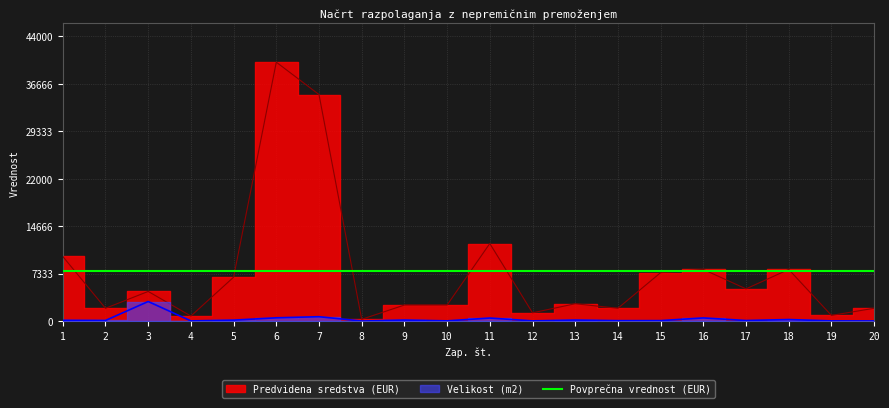

Between 17 and 20, which is larger?

17